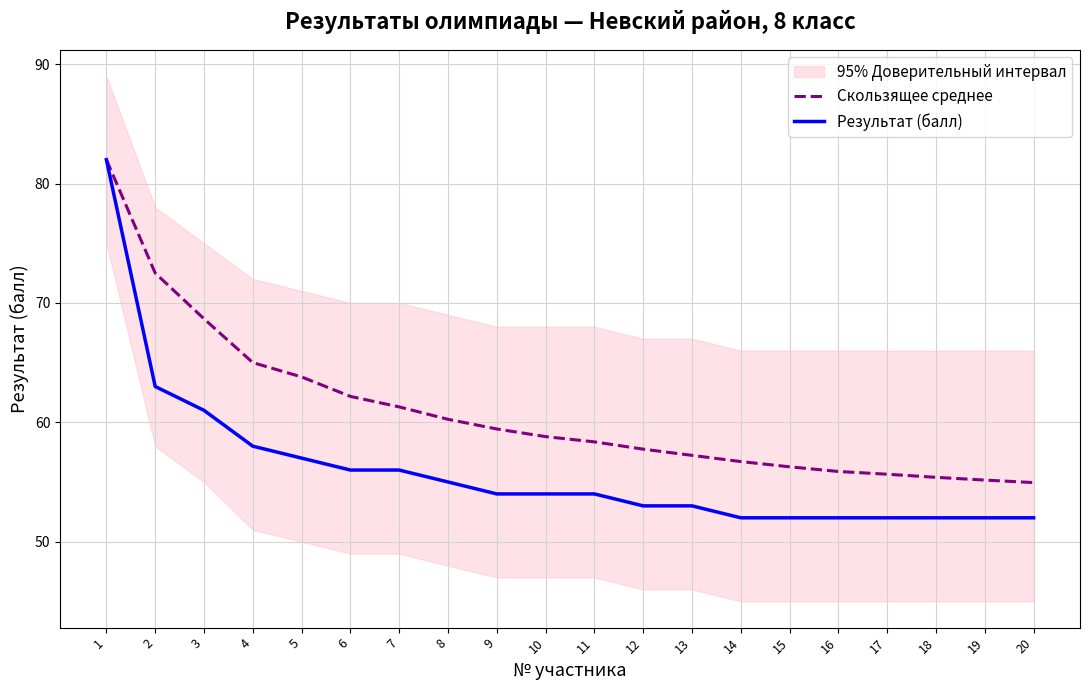

Does the chart have visible grid lines?

Yes